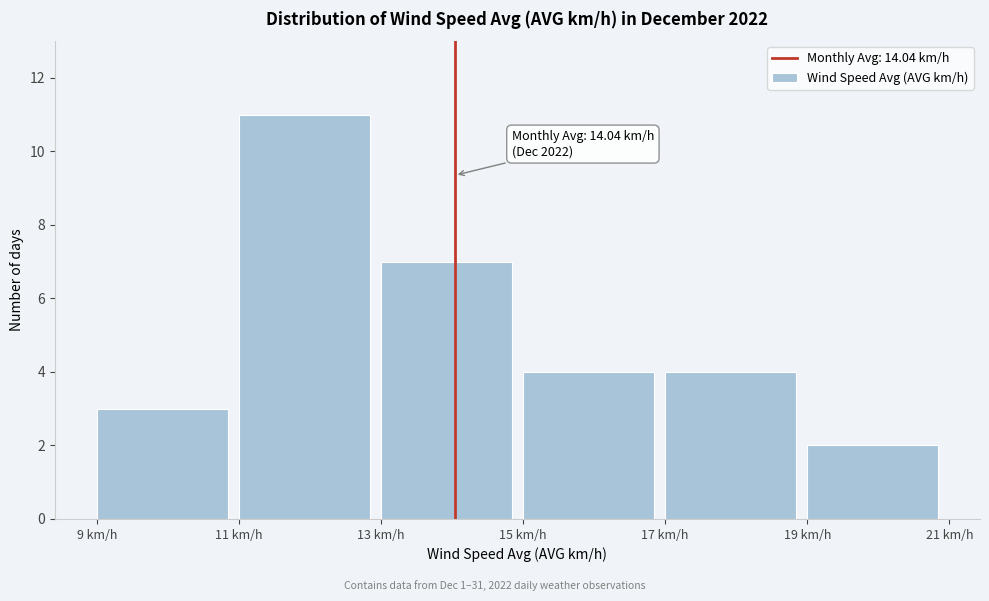

Over which range of the x-axis is the bar tallest?

11 to 13